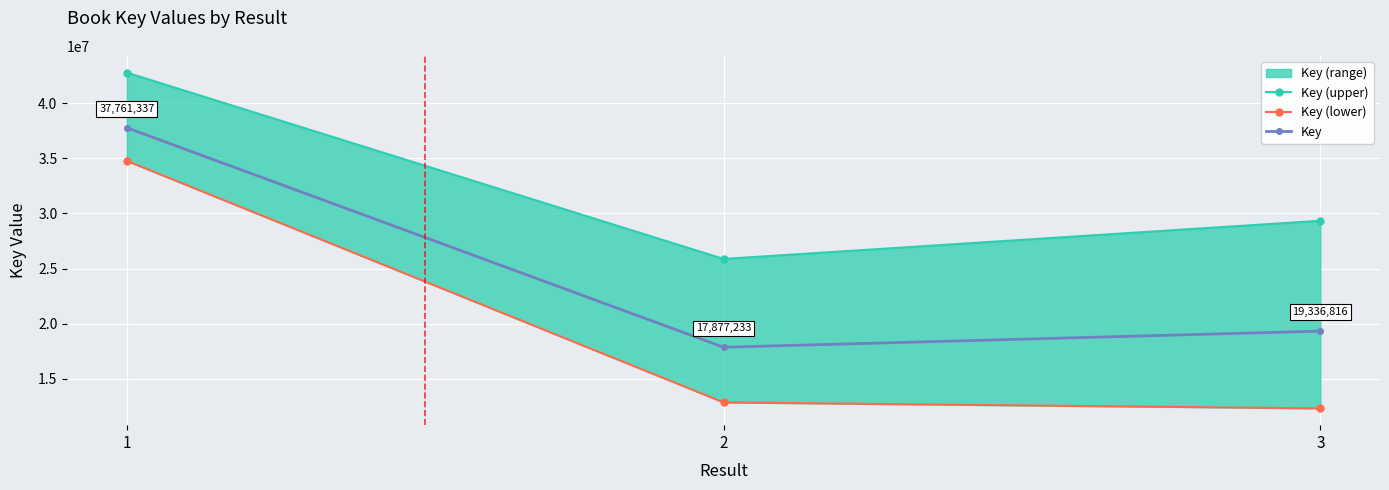

What is the sum of the Key (lower) values at 2 and 1?

47638570